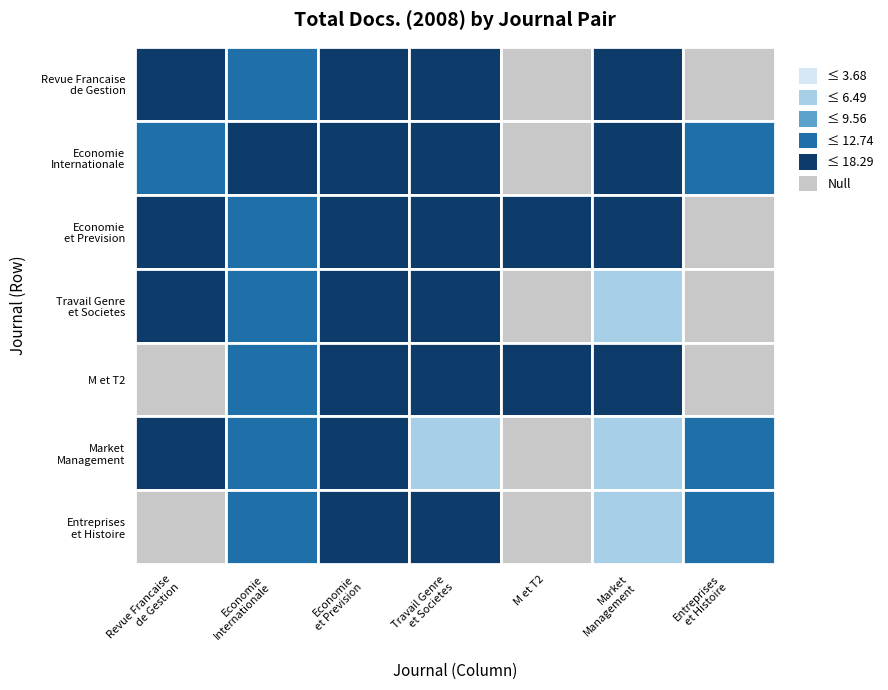

Is it true that Economie Internationale equals 0 at M et T2?

True